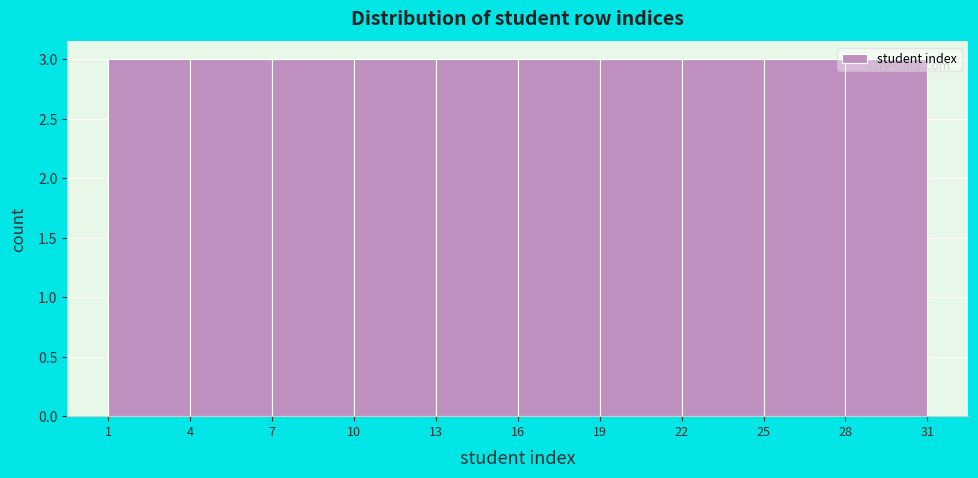

Reading left to right, list every bar in this chart as the range it spans on the x-axis followed by its height. The values are not printed on the chart, so give them approximately, as read against the axis.

1 to 4: 3
4 to 7: 3
7 to 10: 3
10 to 13: 3
13 to 16: 3
16 to 19: 3
19 to 22: 3
22 to 25: 3
25 to 28: 3
28 to 31: 3